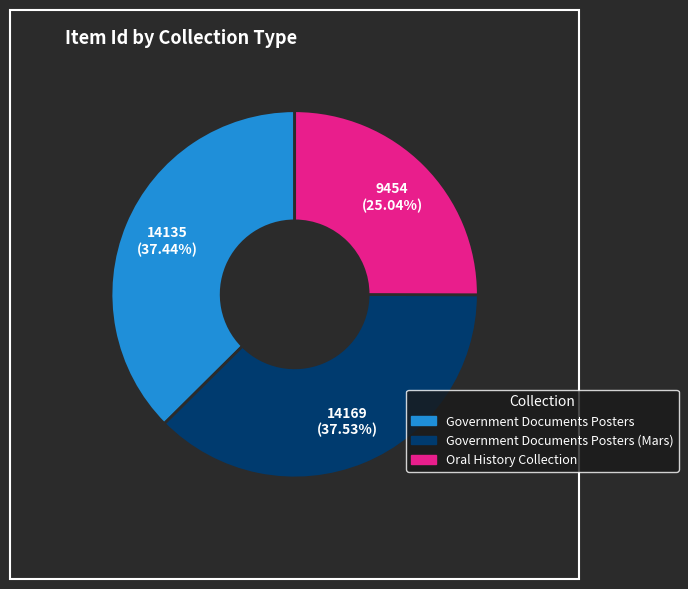

To the nearest percent, what is the average slice percentage?

33%